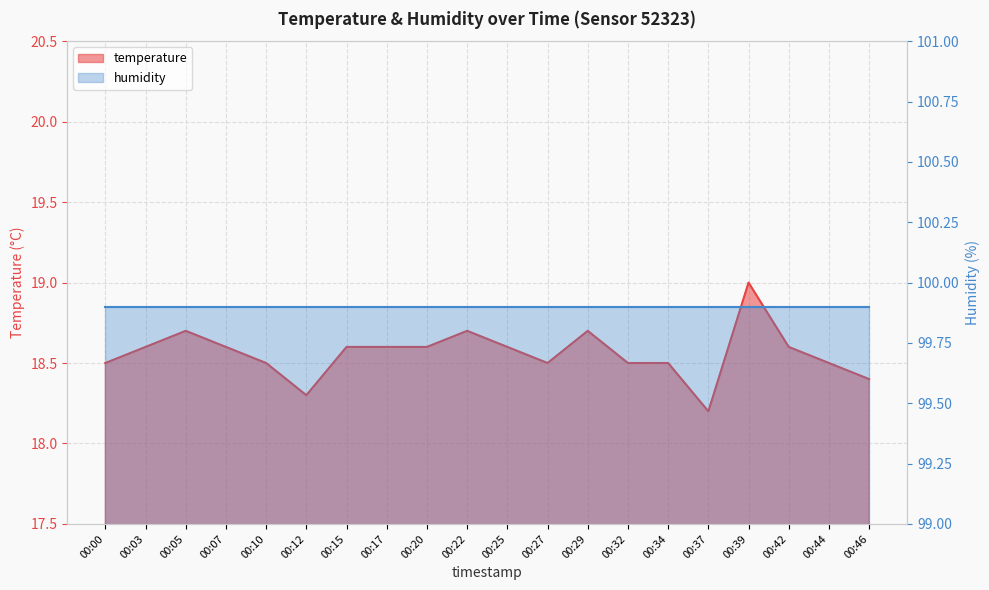

Reading left to right, what are all the values shown in this chart?

00:00=18.5	00:03=18.6	00:05=18.7	00:07=18.6	00:10=18.5	00:12=18.3	00:15=18.6	00:17=18.6	00:20=18.6	00:22=18.7	00:25=18.6	00:27=18.5	00:29=18.7	00:32=18.5	00:34=18.5	00:37=18.2	00:39=19.0	00:42=18.6	00:44=18.5	00:46=18.4